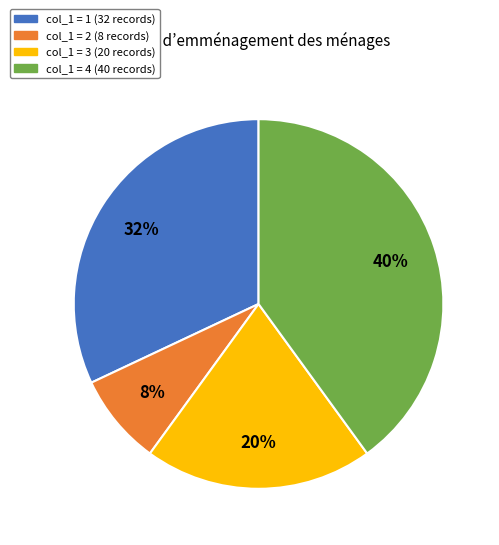

Is there any slice that represents more than half of the pie?

No